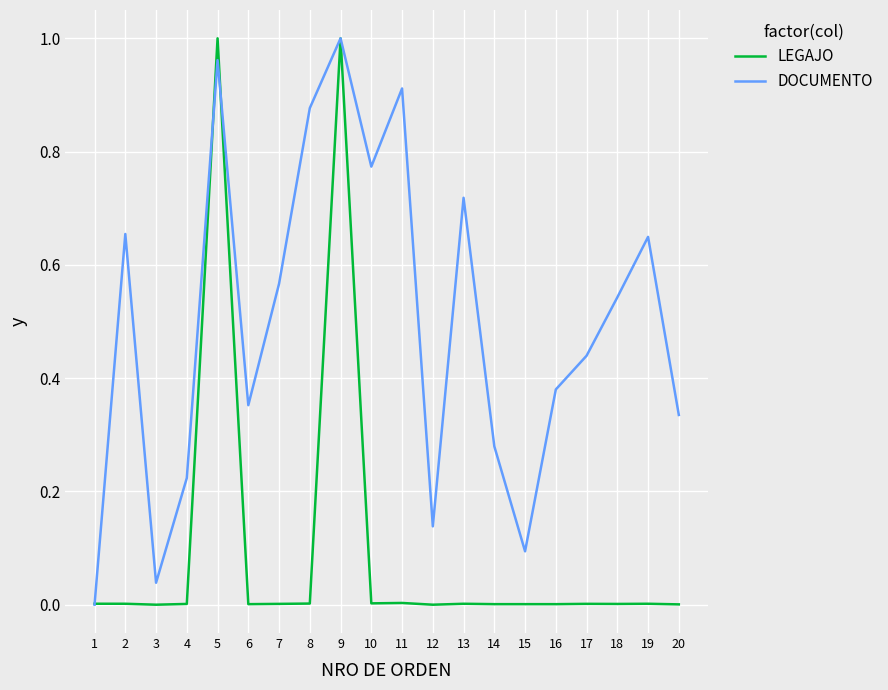

Is the value of DOCUMENTO at 7 greater than the value of LEGAJO at 12?

Yes